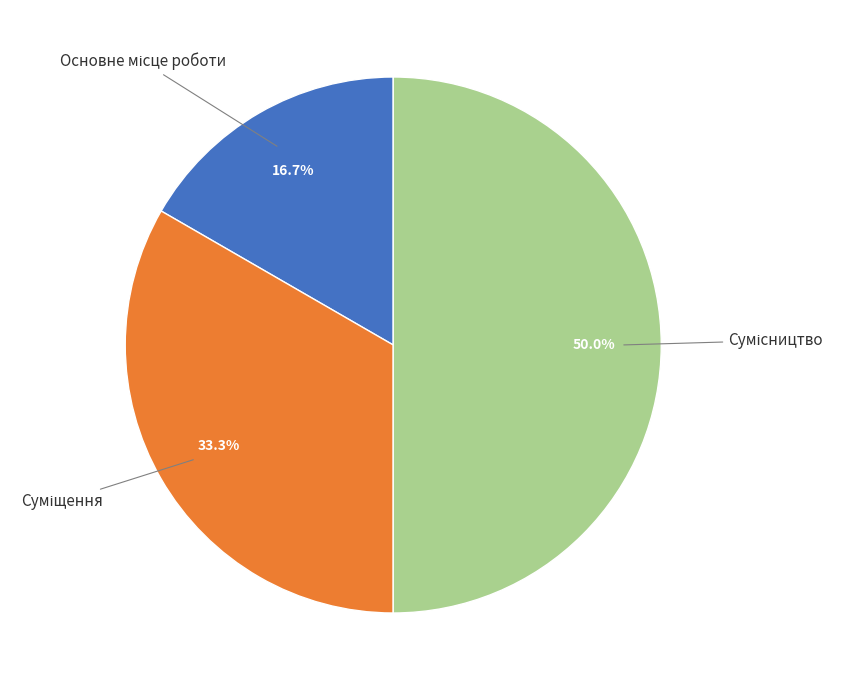

What is the total percentage of Сумісництво and Основне місце роботи?

66.7%